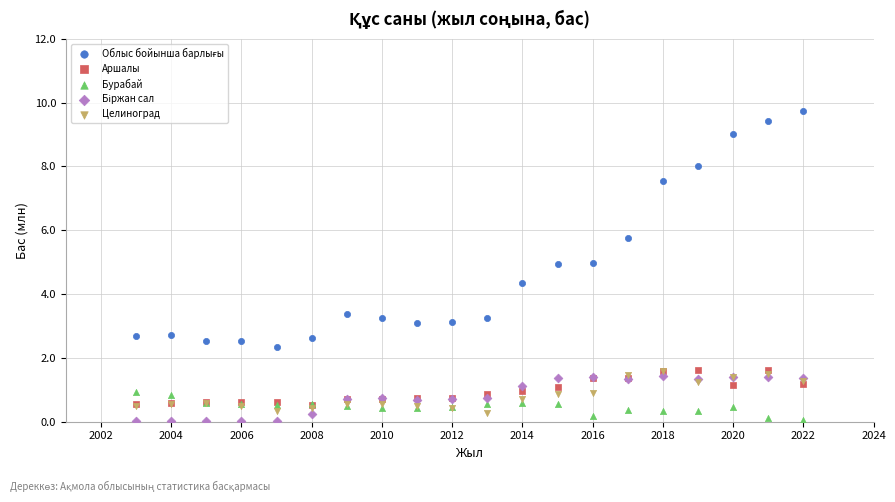

Across all series, what Y value is closest to 4?

4.4